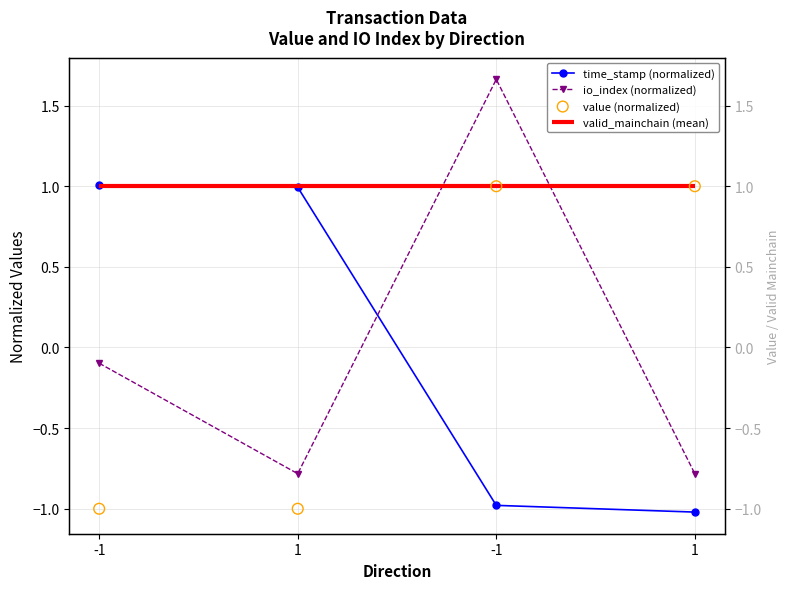

At how many categories does at least one series exceed 0?

4